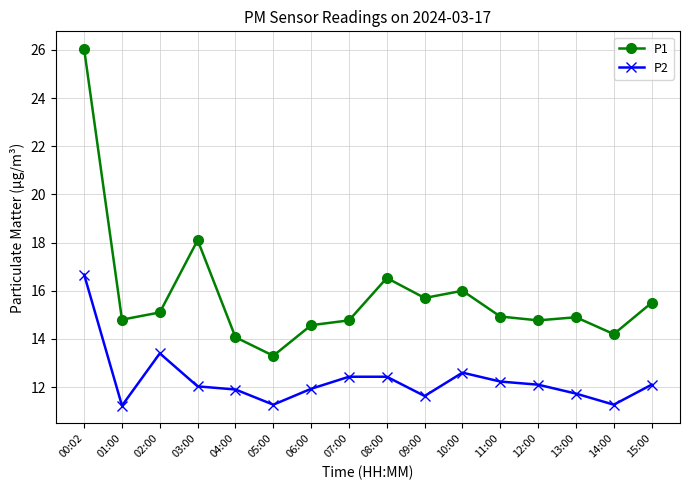

What position from the right is 12:00?

4